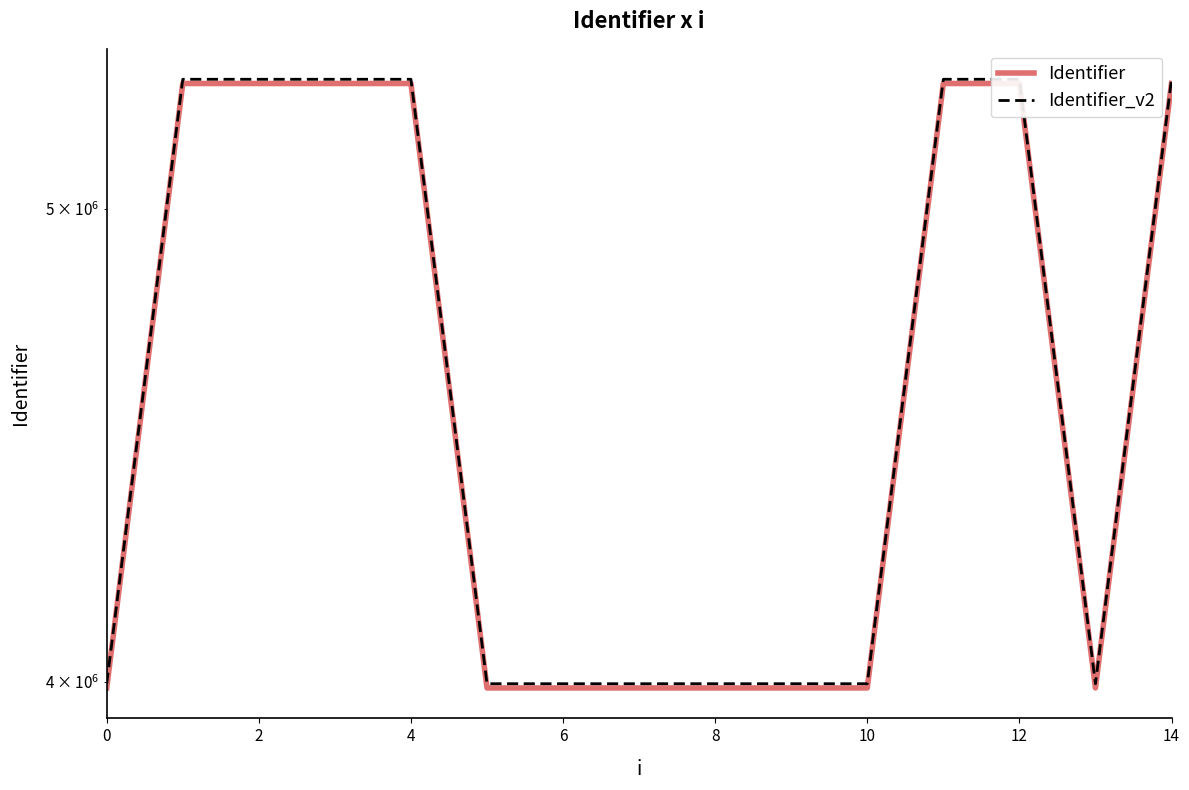

What is the average value of the Identifier_v2 series?

4611921.3